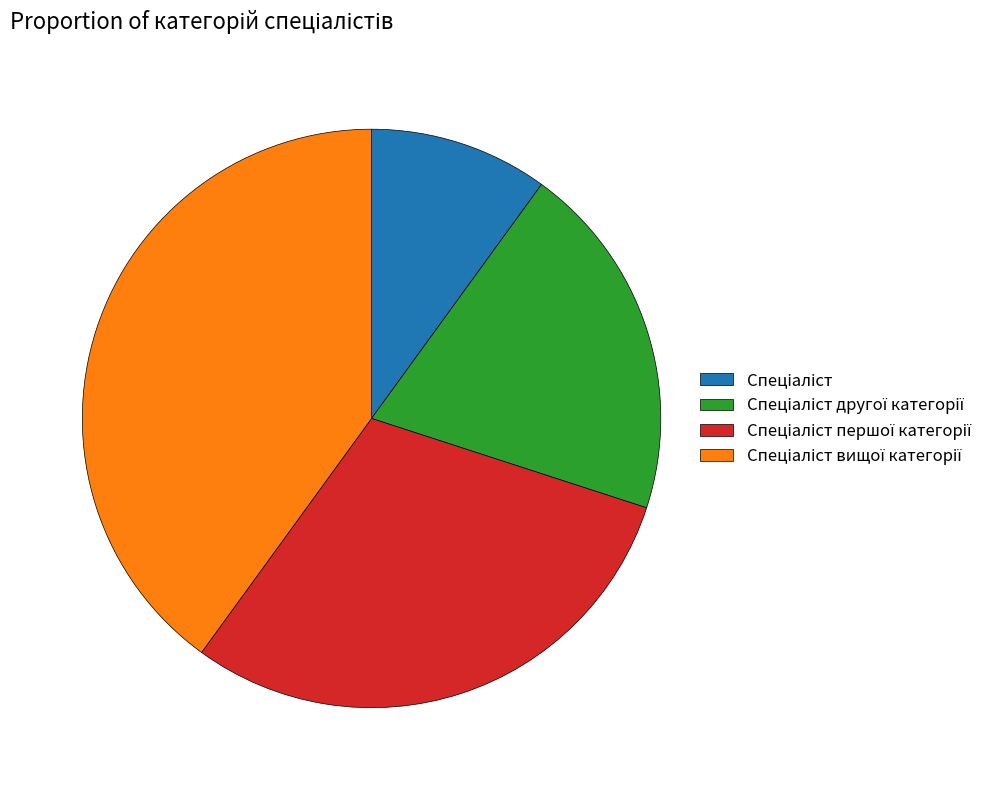

Count the number of slices in the pie.

4